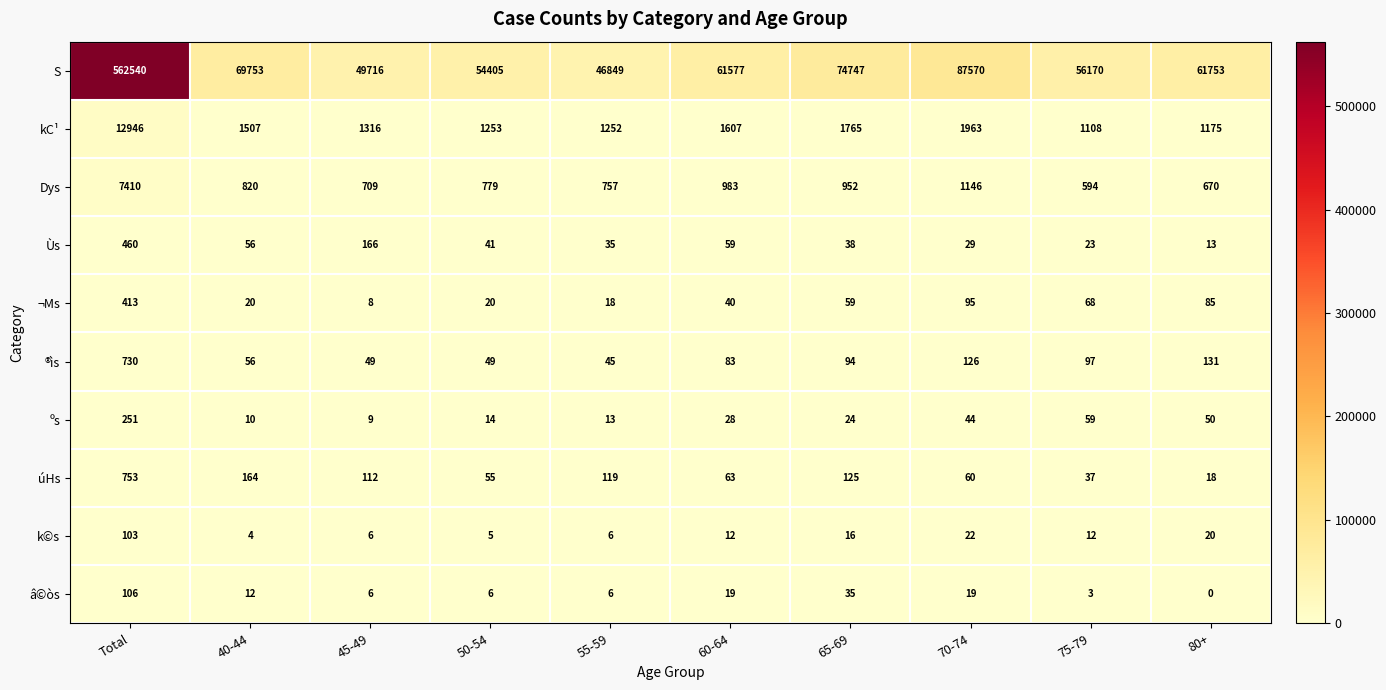

Where does the ºs series first go above 28?

Total